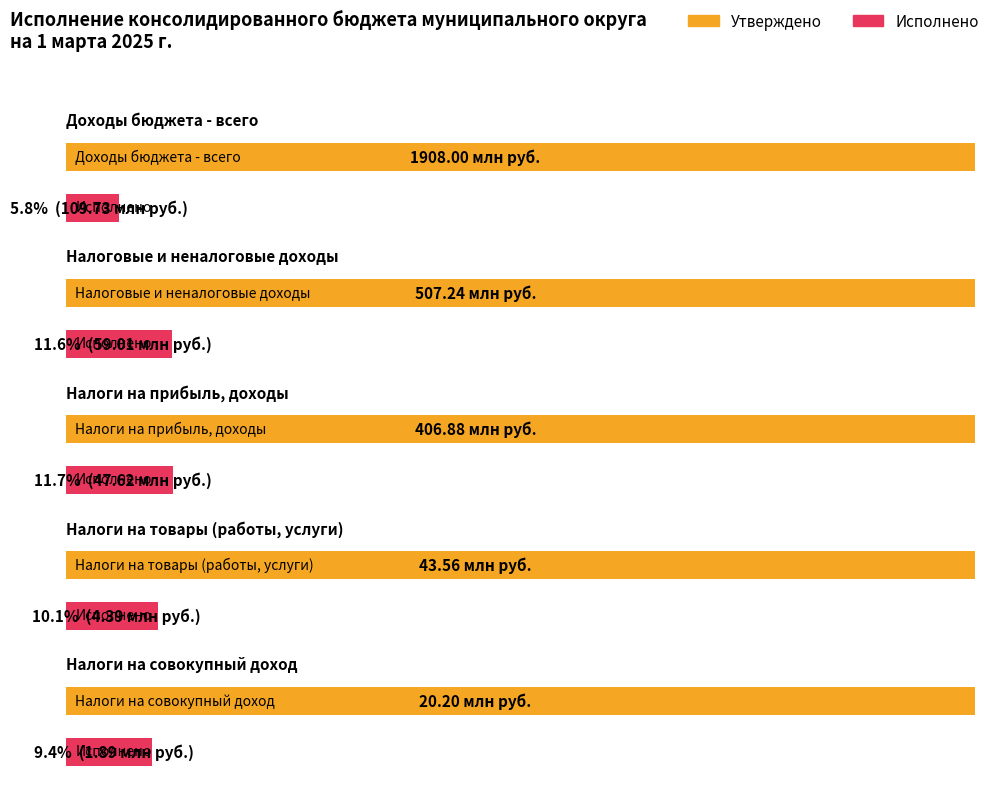

At which label is Утверждено closest to 964100067?

НАЛОГОВЫЕ И НЕНАЛОГОВЫЕ ДОХОДЫ